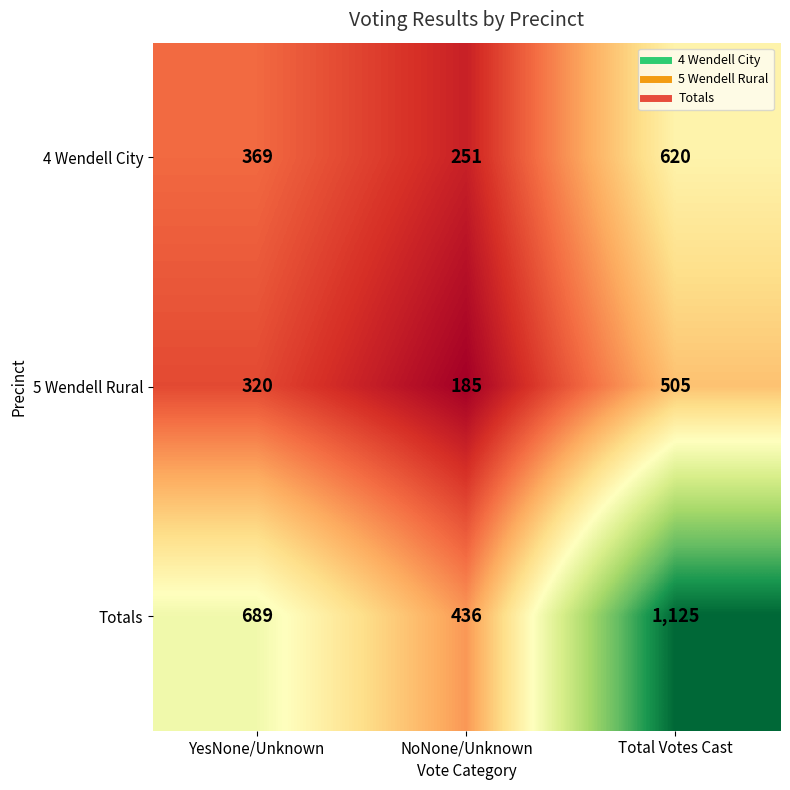

List the series in order of their peak value, highest first.

Totals, 4 Wendell City, 5 Wendell Rural